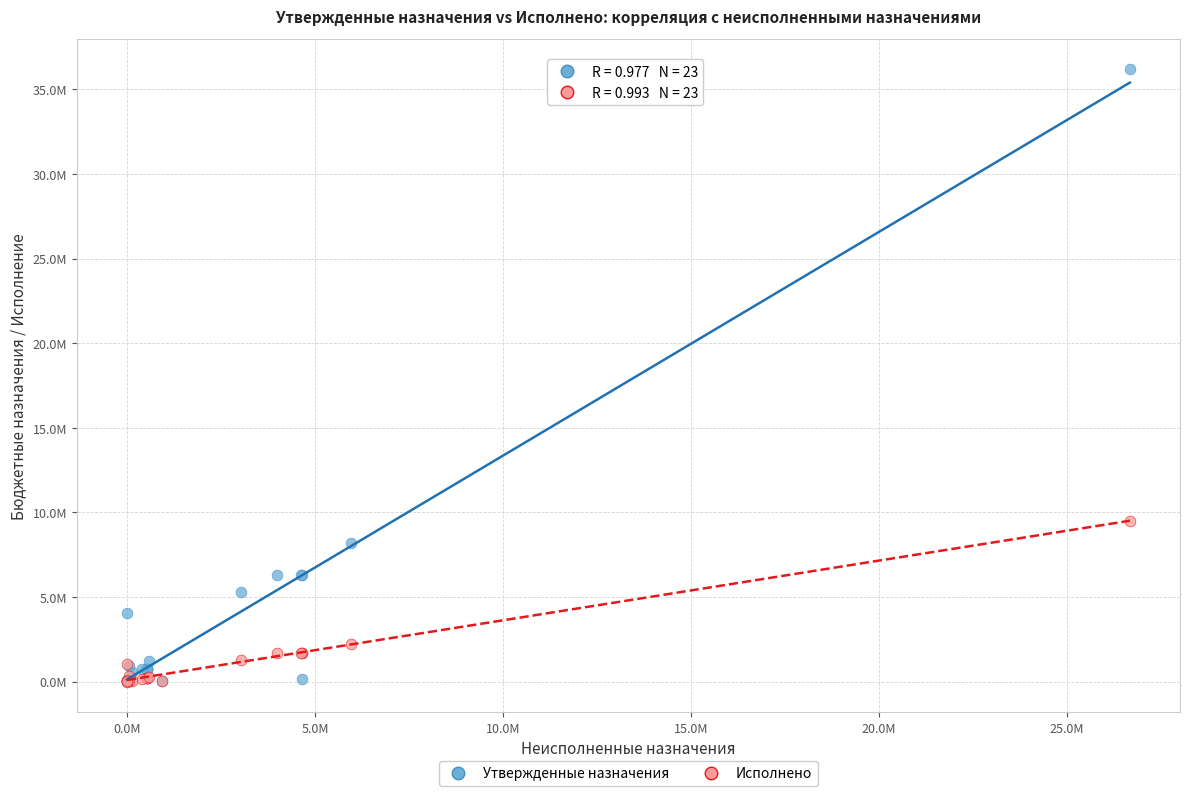

Which series contains the highest Y value?

Утвержденные назначения